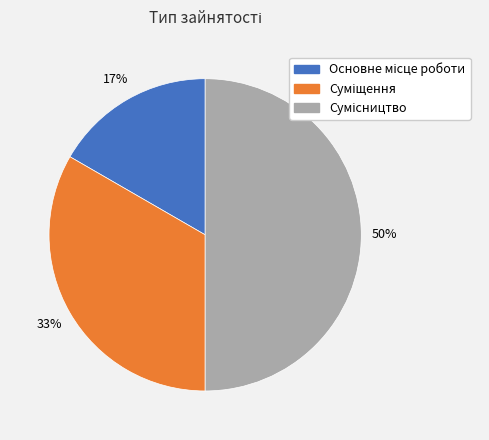

To the nearest percent, what is the difference between the largest and smallest slice percentages?

33%